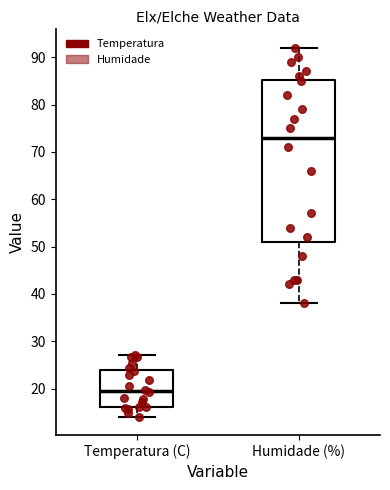

Where does the median line of the box for Temperatura (C) sit on the y-axis? The values are not printed on the chart, so give them approximately, as read against the axis.

20